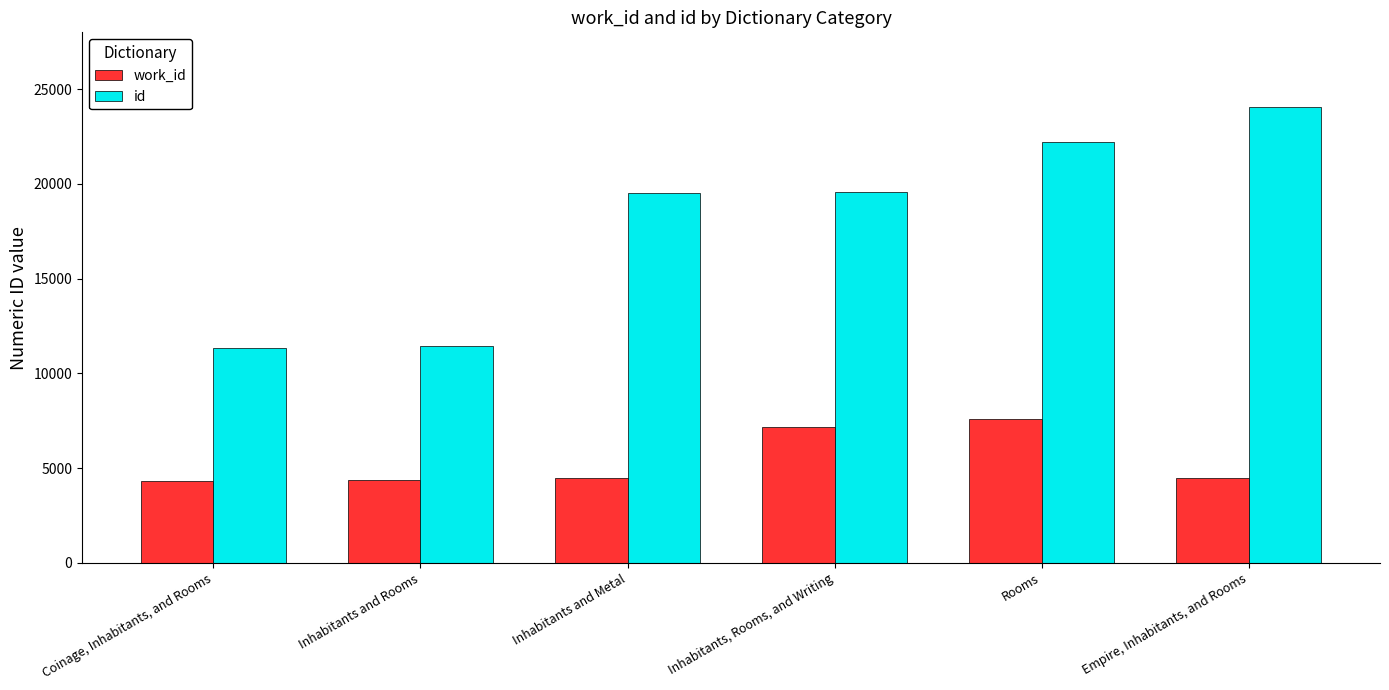

What are all the series names shown in the legend?

work_id, id